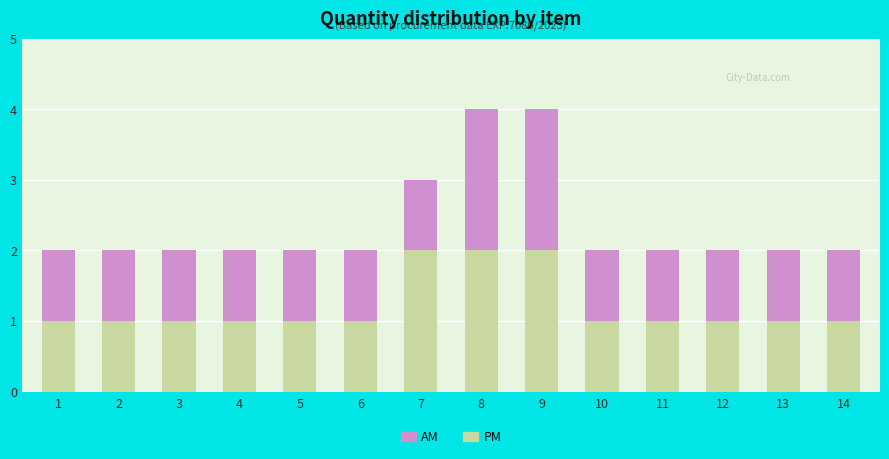

Are the bars grouped side by side (vs. stacked)?

No